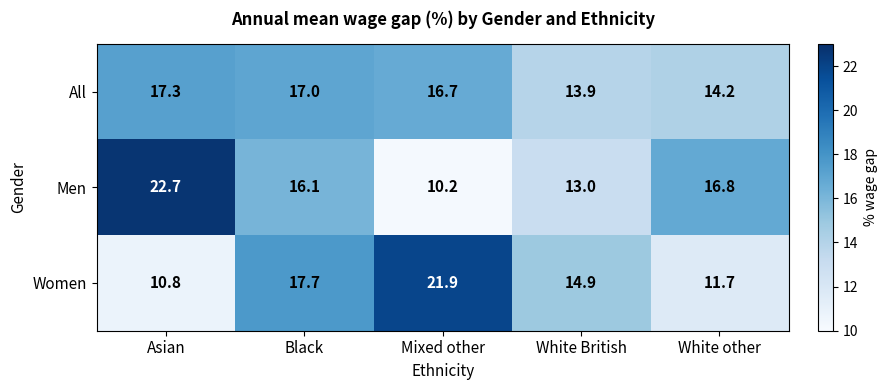

At which label is All closest to 15?

White other